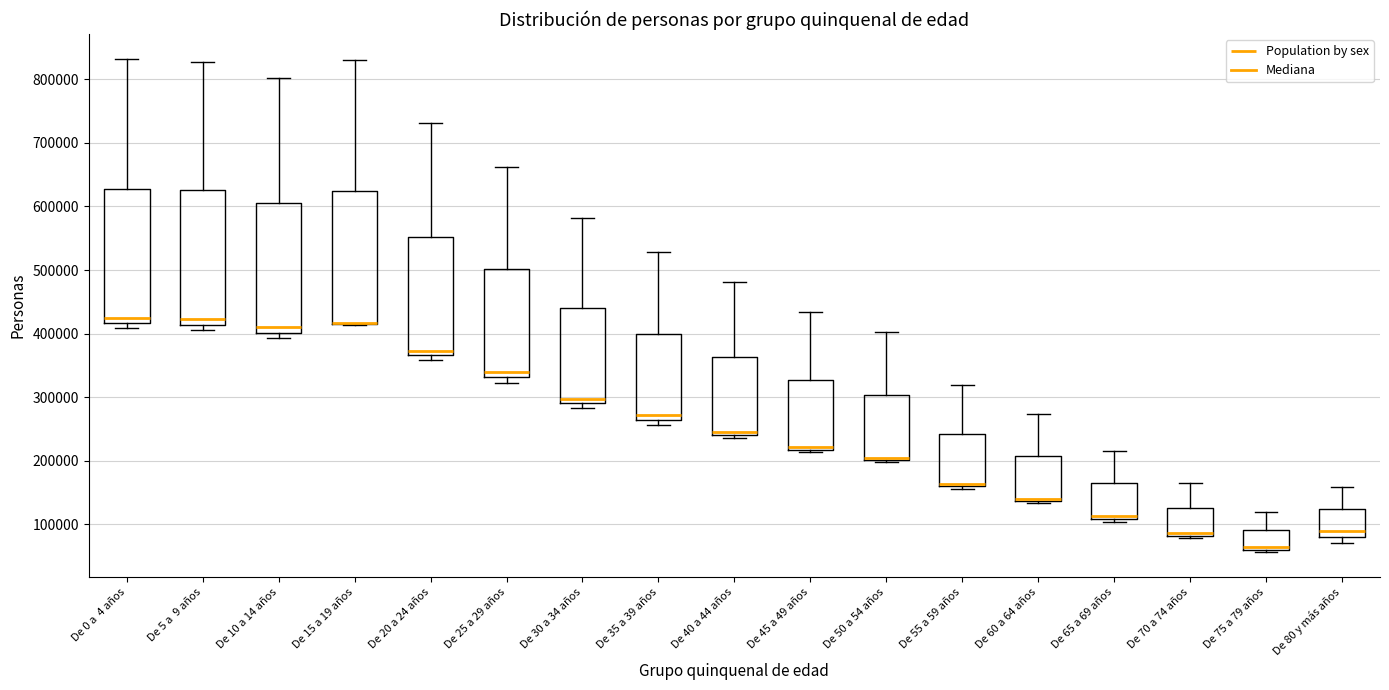

Reading left to right, transcribe this box plot: for each box, give where its median line is, the range the box spans, and where its two whiskers end, as read against the y-axis. The values are not printed on the chart, so give them approximately, as read against the axis.

De 0 a 4 años: median 420000 (just above the box's lower edge), box 420000 to 630000, whiskers 410000 to 830000
De 5 a 9 años: median 420000, box 410000 to 630000, whiskers 410000 (just below the box's lower edge) to 830000
De 10 a 14 años: median 410000, box 400000 to 610000, whiskers 390000 to 800000
De 15 a 19 años: median 420000 (drawn on the box's lower edge), box 420000 to 620000, whiskers 410000 to 830000
De 20 a 24 años: median 370000 (just above the box's lower edge), box 370000 to 550000, whiskers 360000 to 730000
De 25 a 29 años: median 340000, box 330000 to 500000, whiskers 320000 to 660000
De 30 a 34 años: median 300000, box 290000 to 440000, whiskers 280000 to 580000
De 35 a 39 años: median 270000, box 260000 to 400000, whiskers 260000 (just below the box's lower edge) to 530000
De 40 a 44 años: median 250000, box 240000 to 360000, whiskers 240000 (just below the box's lower edge) to 480000
De 45 a 49 años: median 220000 (just above the box's lower edge), box 220000 to 330000, whiskers 210000 to 430000
De 50 a 54 años: median 200000 (drawn on the box's lower edge), box 200000 to 300000, whiskers 200000 (just below the box's lower edge) to 400000
De 55 a 59 años: median 160000 (just above the box's lower edge), box 160000 to 240000, whiskers 160000 (just below the box's lower edge) to 320000
De 60 a 64 años: median 140000 (just above the box's lower edge), box 140000 to 210000, whiskers 130000 to 270000
De 65 a 69 años: median 110000 (just above the box's lower edge), box 110000 to 160000, whiskers 100000 to 220000
De 70 a 74 años: median 90000, box 80000 to 130000, whiskers 80000 (just below the box's lower edge) to 160000
De 75 a 79 años: median 60000 (just above the box's lower edge), box 60000 to 90000, whiskers 60000 (just below the box's lower edge) to 120000
De 80 y más años: median 90000, box 80000 to 120000, whiskers 70000 to 160000